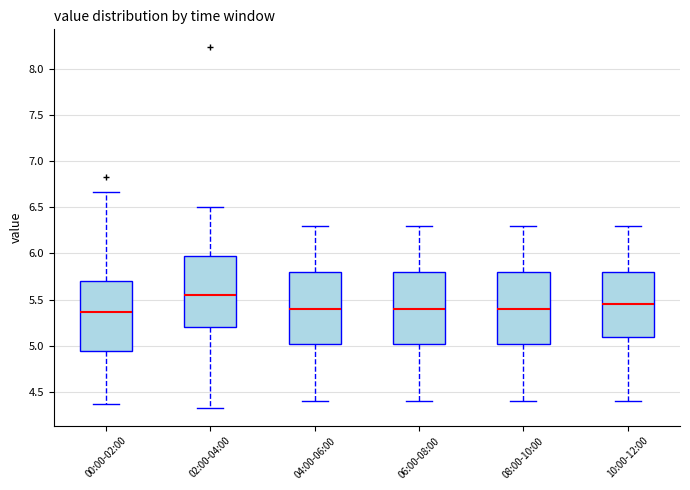

Which box's median line is the highest?

02:00-04:00